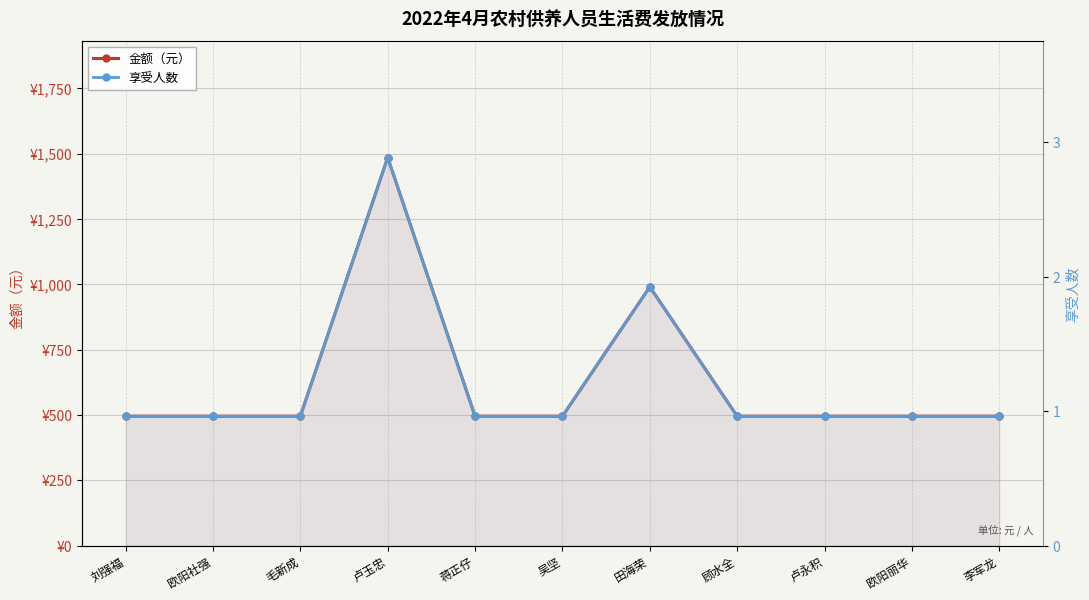

Which label corresponds to the smallest value in the chart?

刘强福